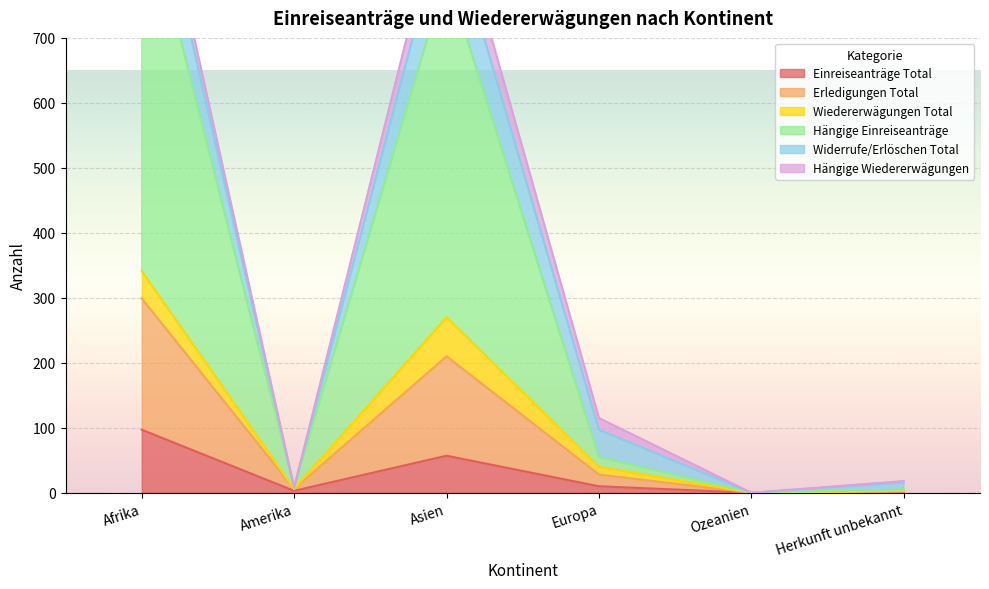

True or false: Erledigungen Total and Einreiseanträge Total cross at least once.

False